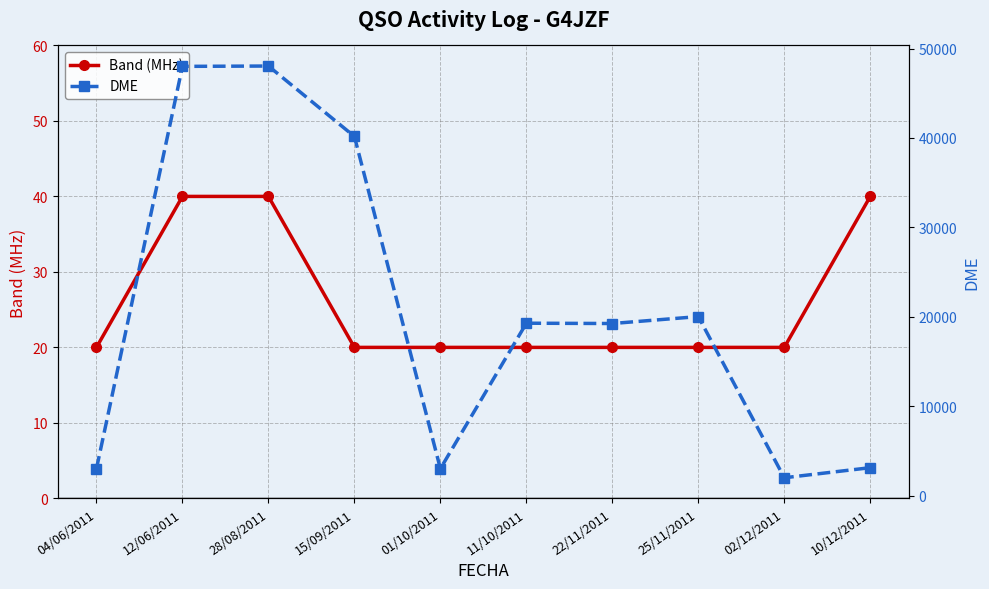

What is the label of the 2nd point from the right?

02/12/2011